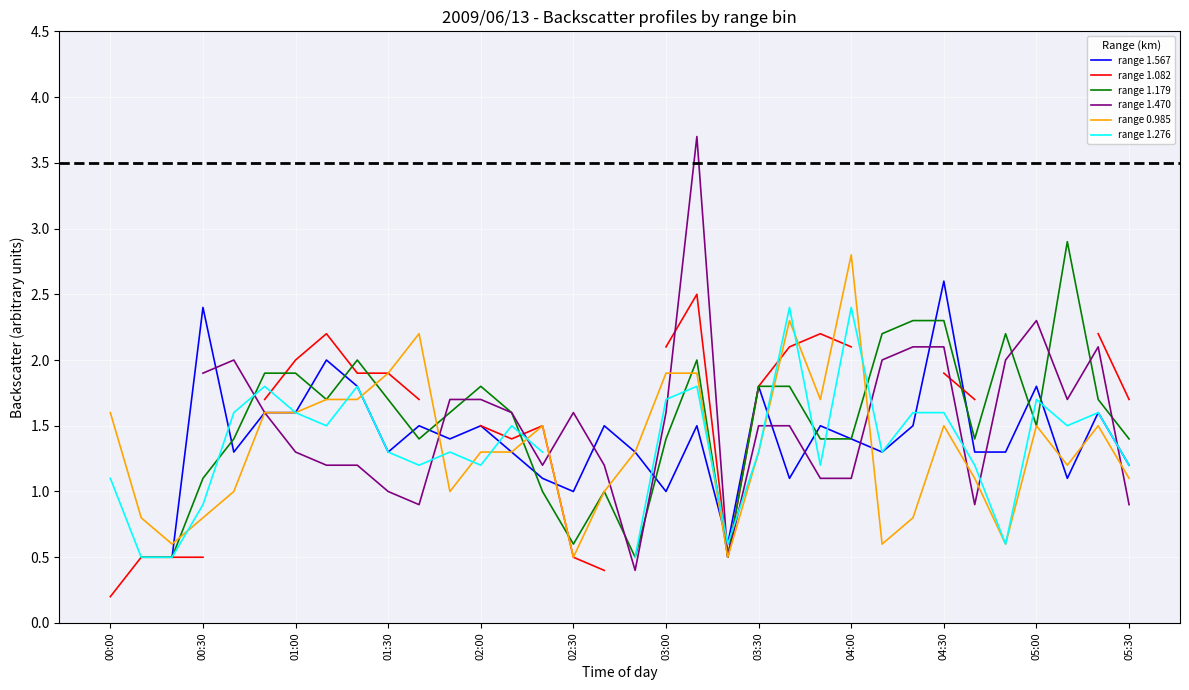

Which label corresponds to the smallest value in the chart?

00:00